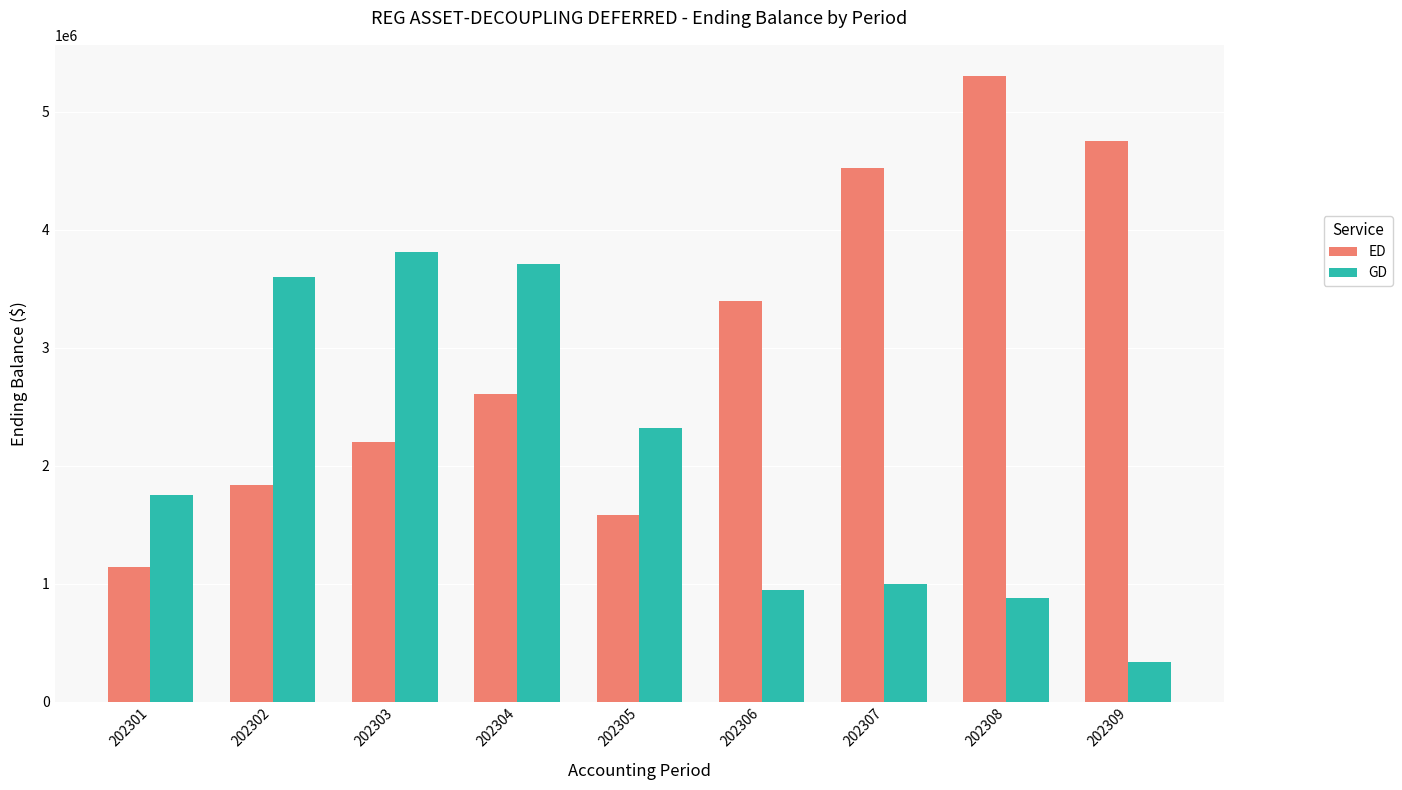

Rank the series by their average value, from lowest to highest.

GD, ED